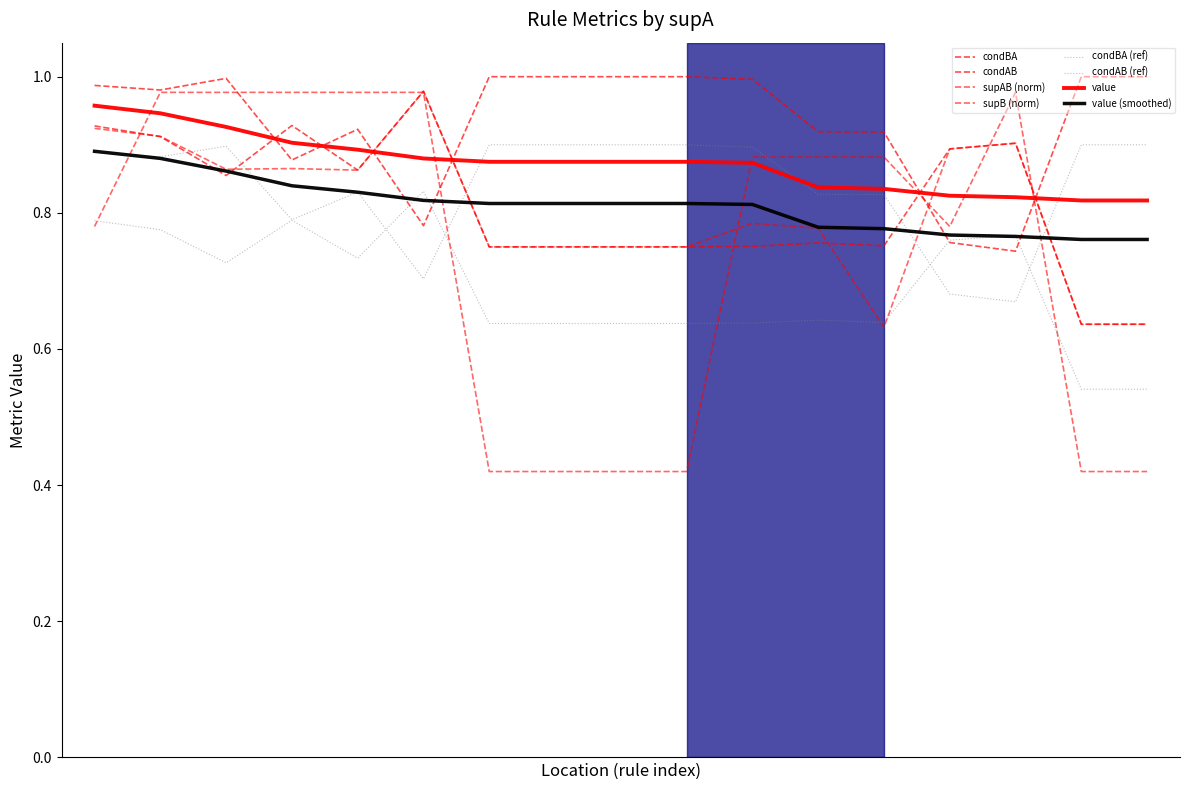

Does the chart have visible grid lines?

No